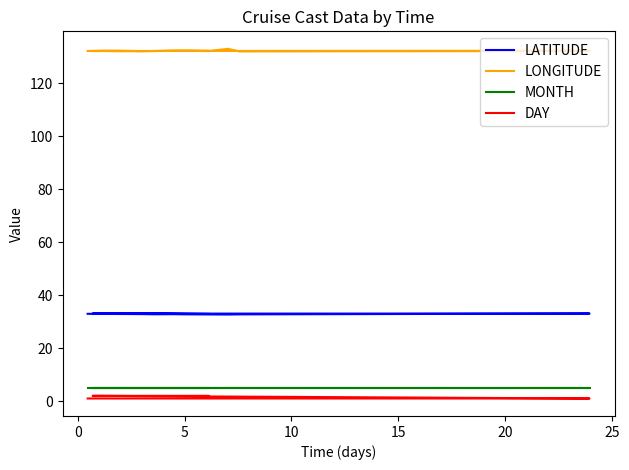

Is the value of LATITUDE at 9 greater than the value of LONGITUDE at 13?

No